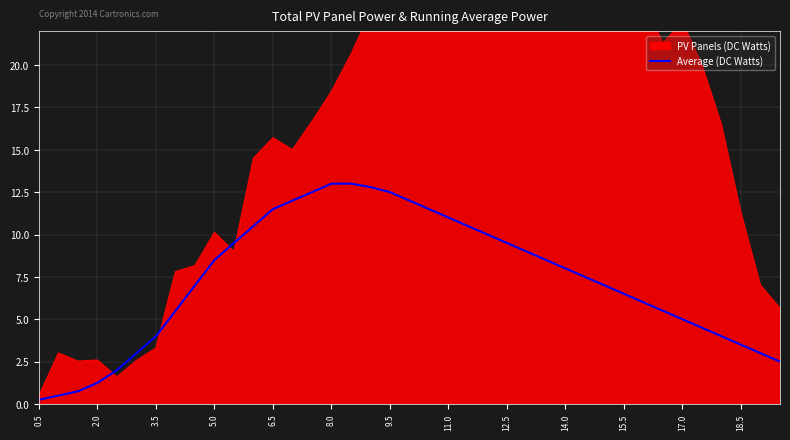

How many lines are shown in the chart?

1